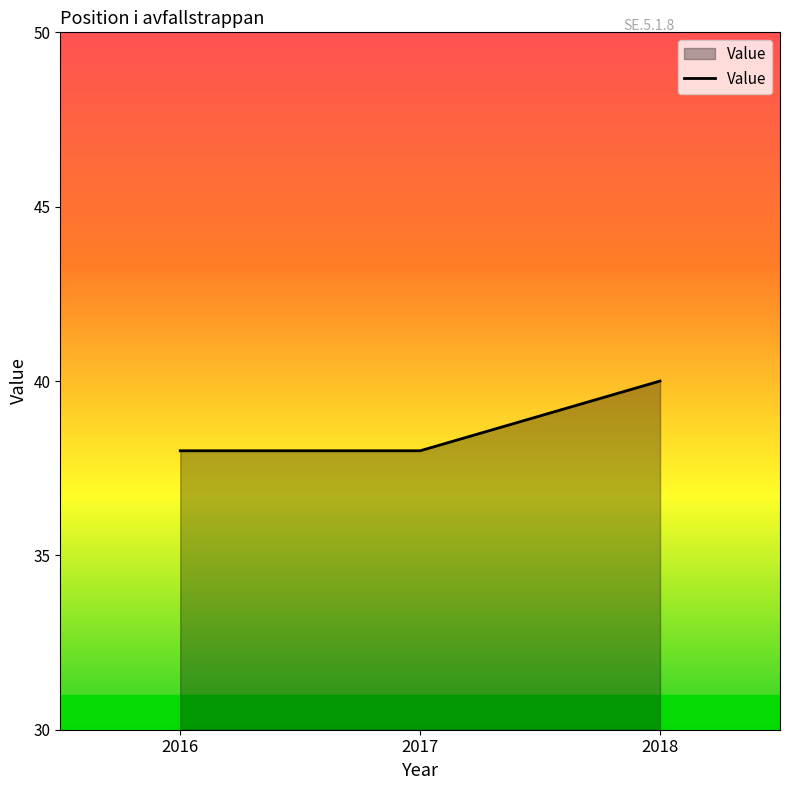

The chart shows a value of 53 at 2016. True or false?

False